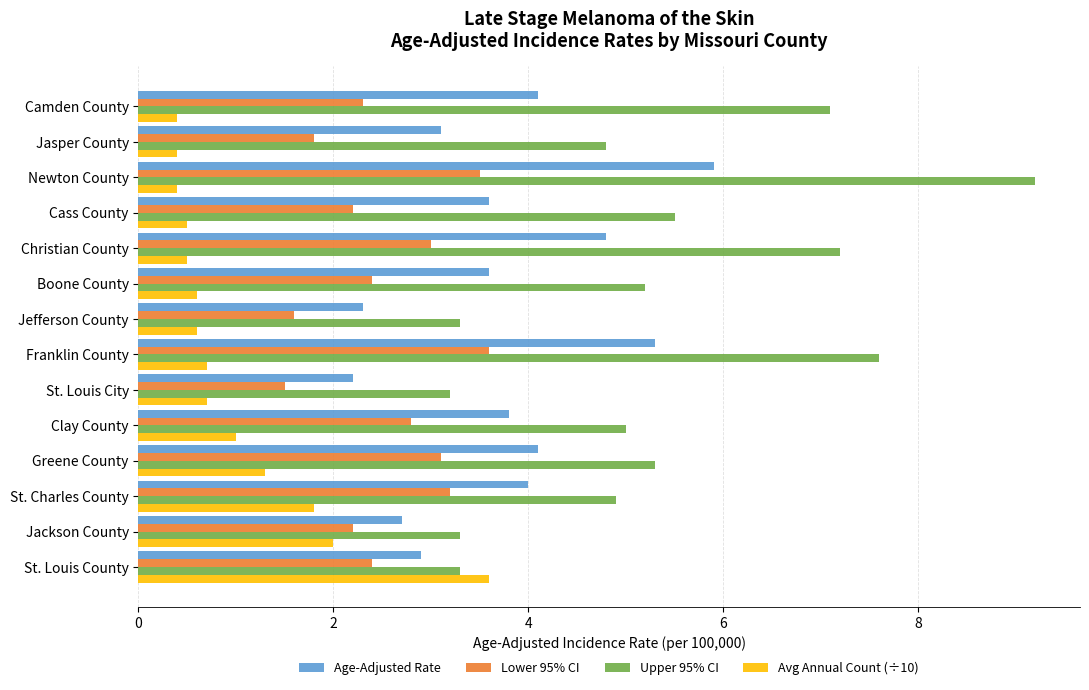

Is it true that Lower 95% CI equals 0.8 at Boone County?

False